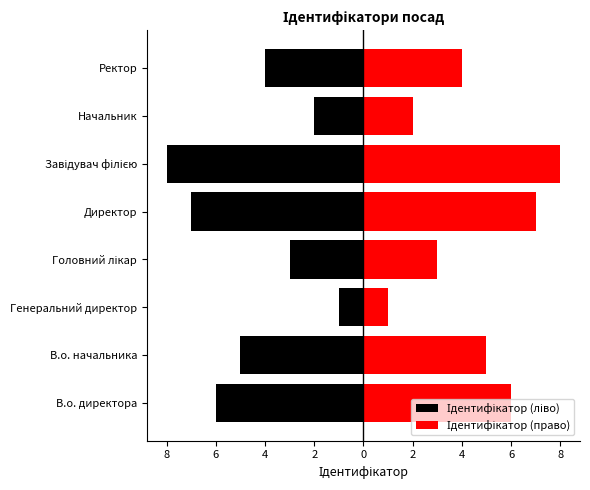

True or false: Ідентифікатор (ліво) has a value of -2 at Начальник.

True